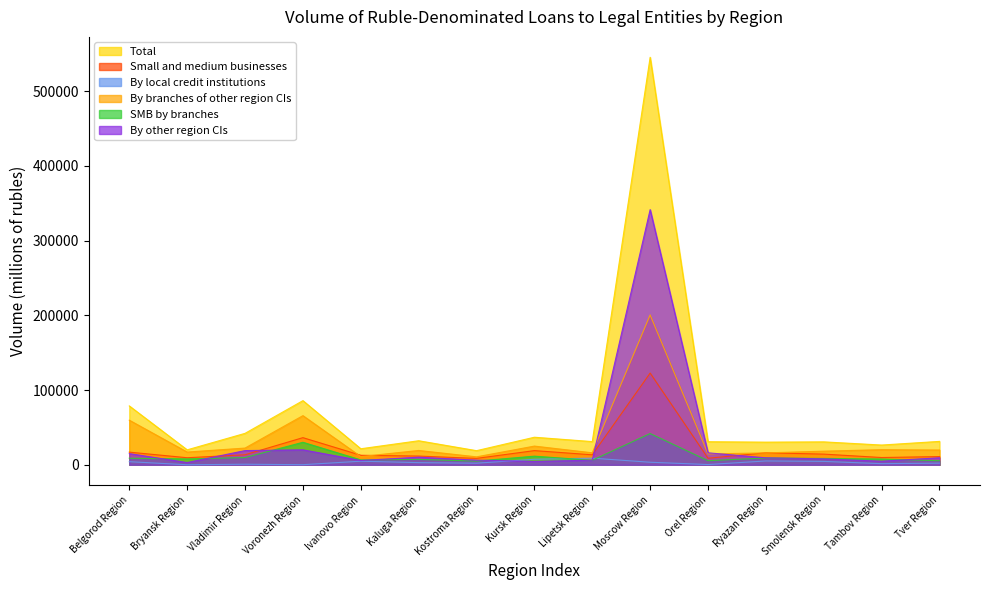

True or false: Total and By branches of other region CIs cross at least once.

False